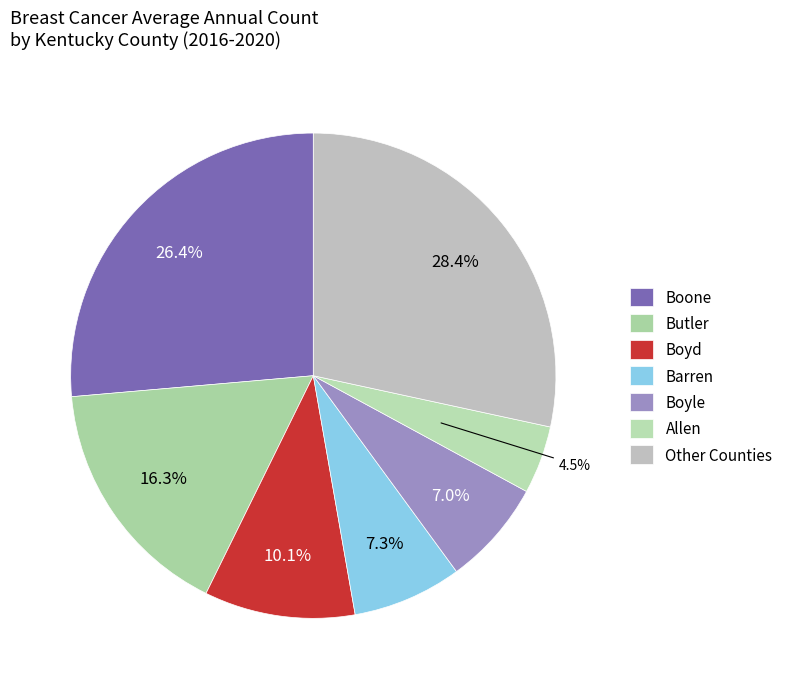

Count the number of slices in the pie.

7